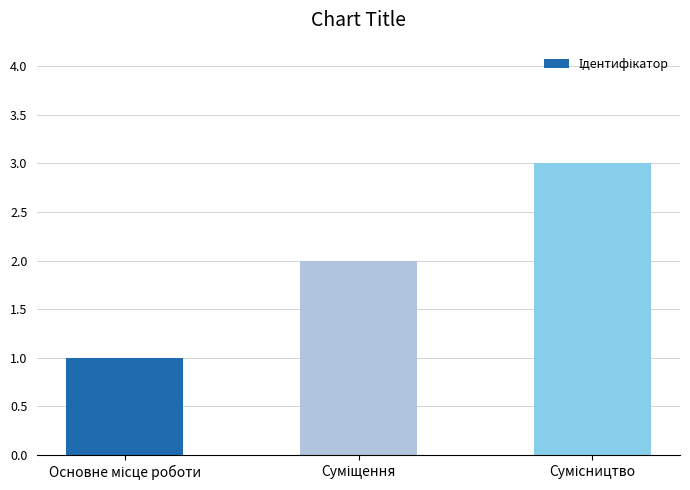

What is the maximum value shown in the chart?

3